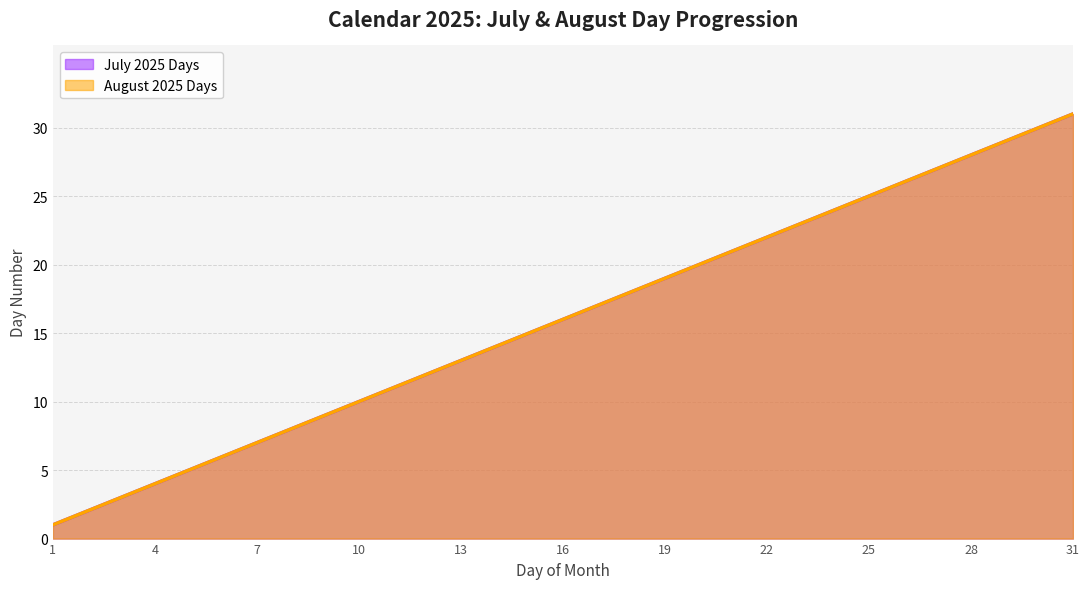

Reading right to left, transcribe all the data shown in this chart.

July 2025 Days: 31=31	30=30	29=29	28=28	27=27	26=26	25=25	24=24	23=23	22=22	21=21	20=20	19=19	18=18	17=17	16=16	15=15	14=14	13=13	12=12	11=11	10=10	9=9	8=8	7=7	6=6	5=5	4=4	3=3	2=2	1=1
August 2025 Days: 31=31	30=30	29=29	28=28	27=27	26=26	25=25	24=24	23=23	22=22	21=21	20=20	19=19	18=18	17=17	16=16	15=15	14=14	13=13	12=12	11=11	10=10	9=9	8=8	7=7	6=6	5=5	4=4	3=3	2=2	1=1